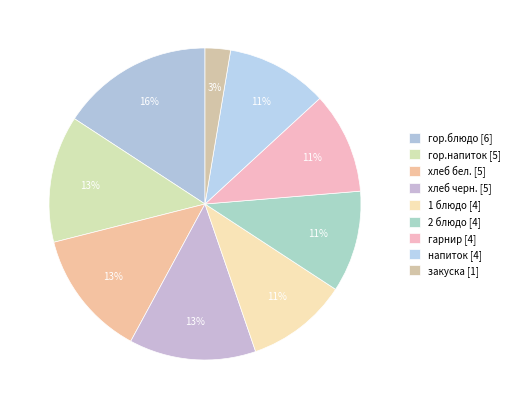

What percentage is NOT represented by напиток?

89.5%